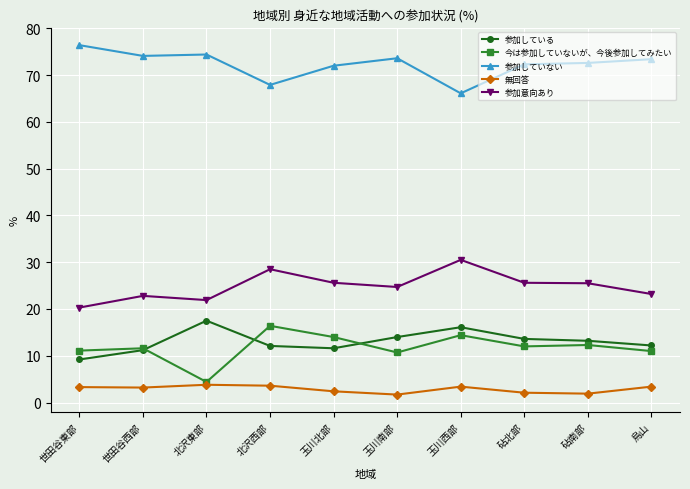

True or false: 参加意向あり has more than 1 interior local peaks.

True